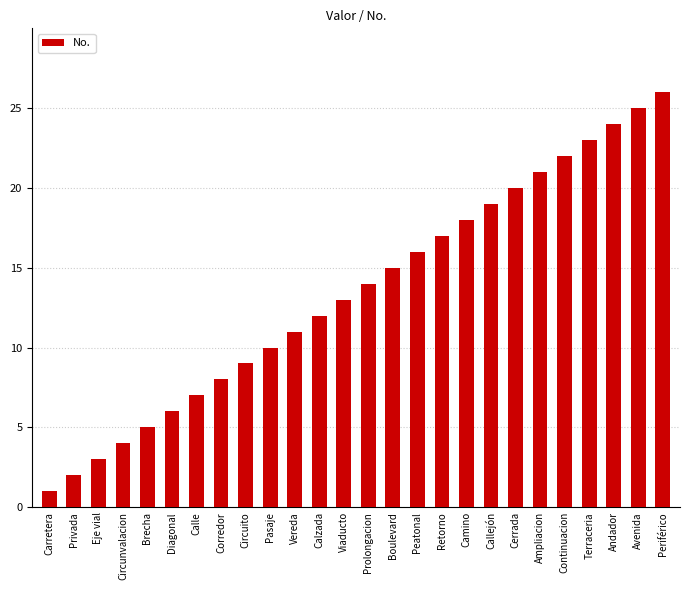

List the labels in order of value, largest first.

Periférico, Avenida, Andador, Terraceria, Continuacion, Ampliacion, Cerrada, Callejón, Camino, Retorno, Peatonal, Boulevard, Prolongacion, Viaducto, Calzada, Vereda, Pasaje, Circuito, Corredor, Calle, Diagonal, Brecha, Circunvalacion, Eje vial, Privada, Carretera